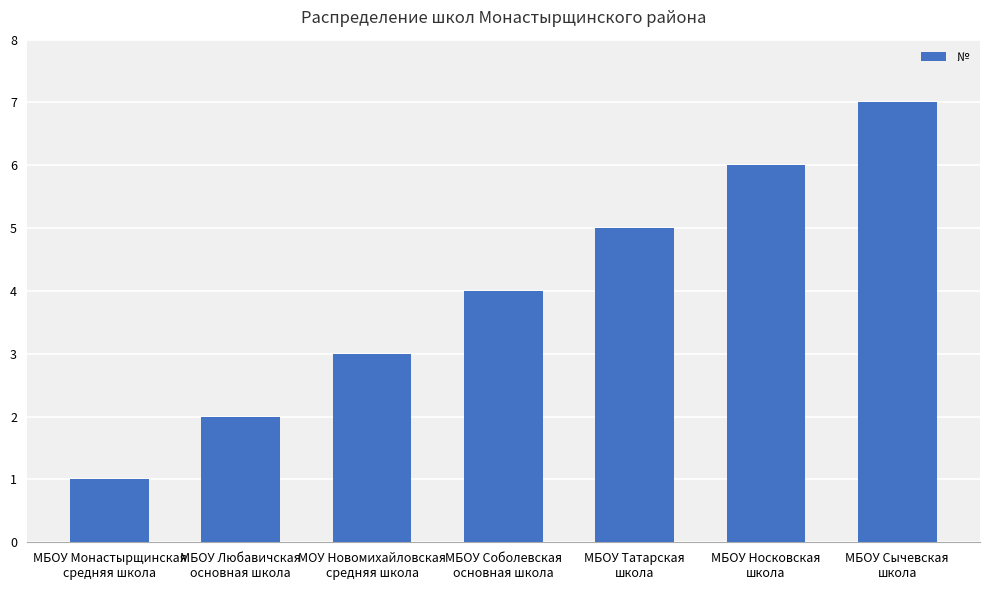

At which label is the value closest to 4?

МБОУ Соболевская
основная школа